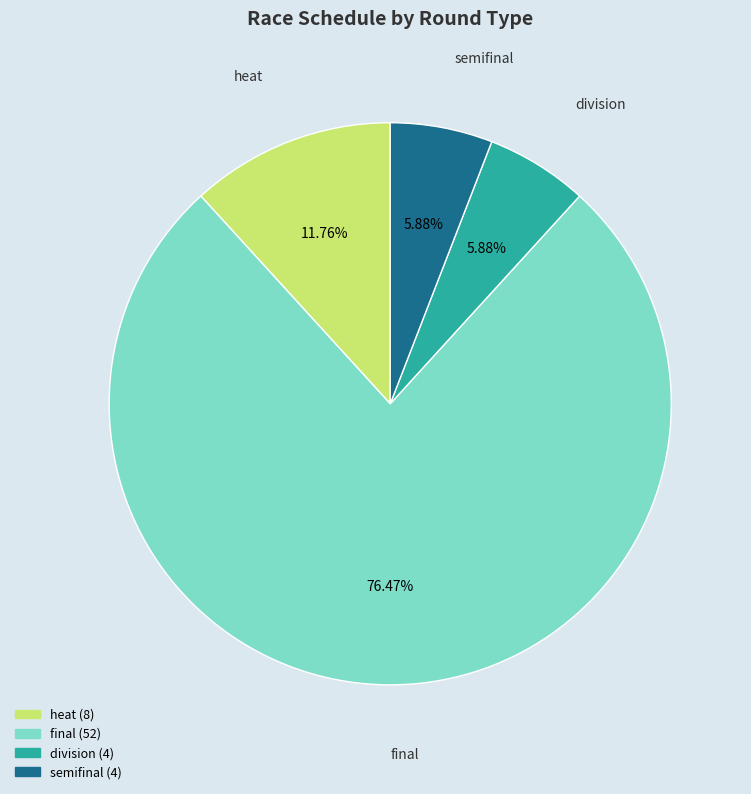

Count the number of slices in the pie.

4